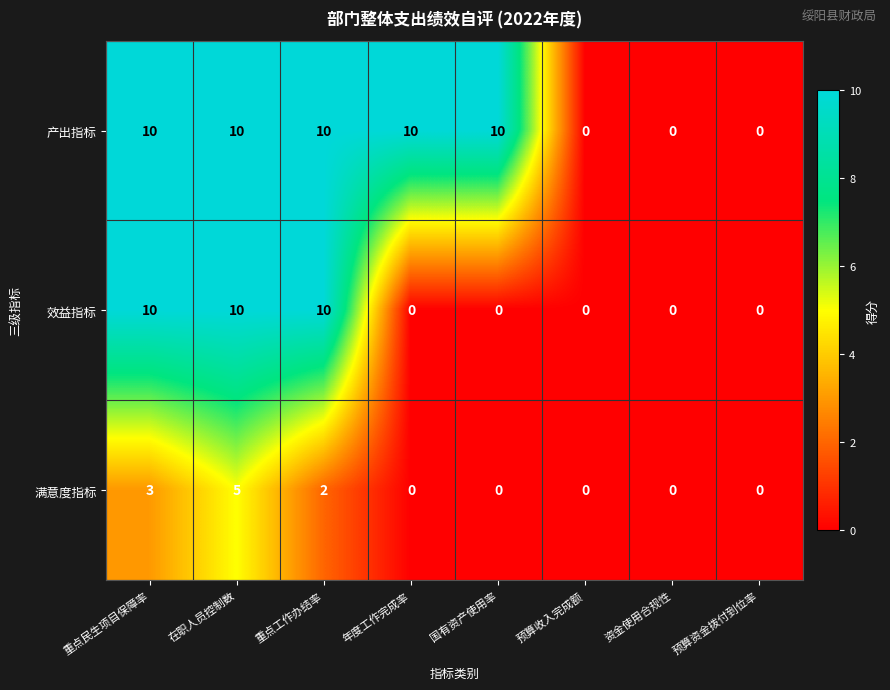

What is the sum of all 产出指标 values?

50